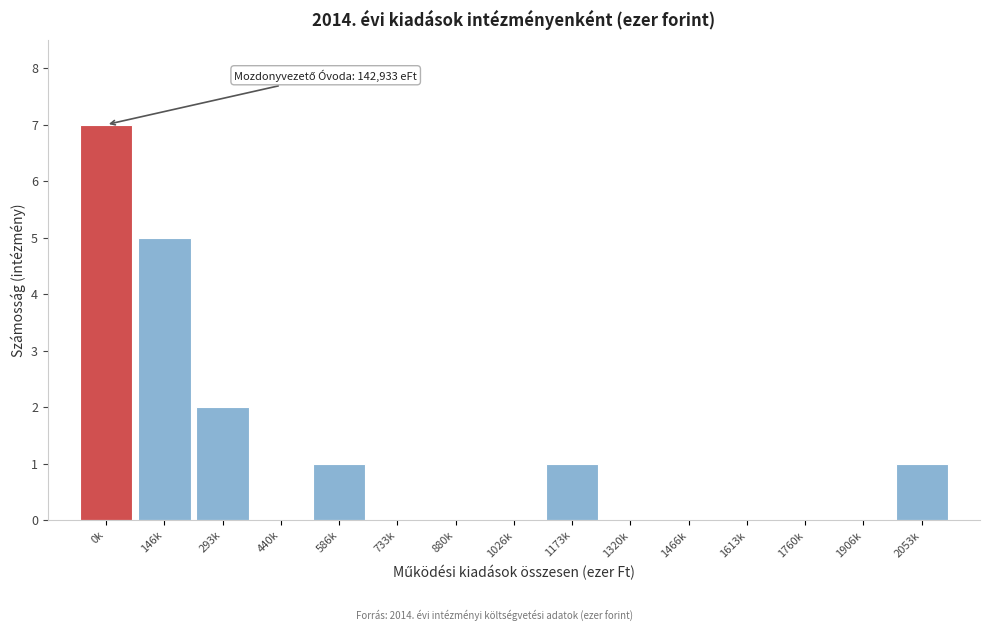

Reading right to left, list all the values displayed in this chart.

2053k=1	1906k=0	1760k=0	1613k=0	1466k=0	1320k=0	1173k=1	1026k=0	880k=0	733k=0	586k=1	440k=0	293k=2	146k=5	0k=7